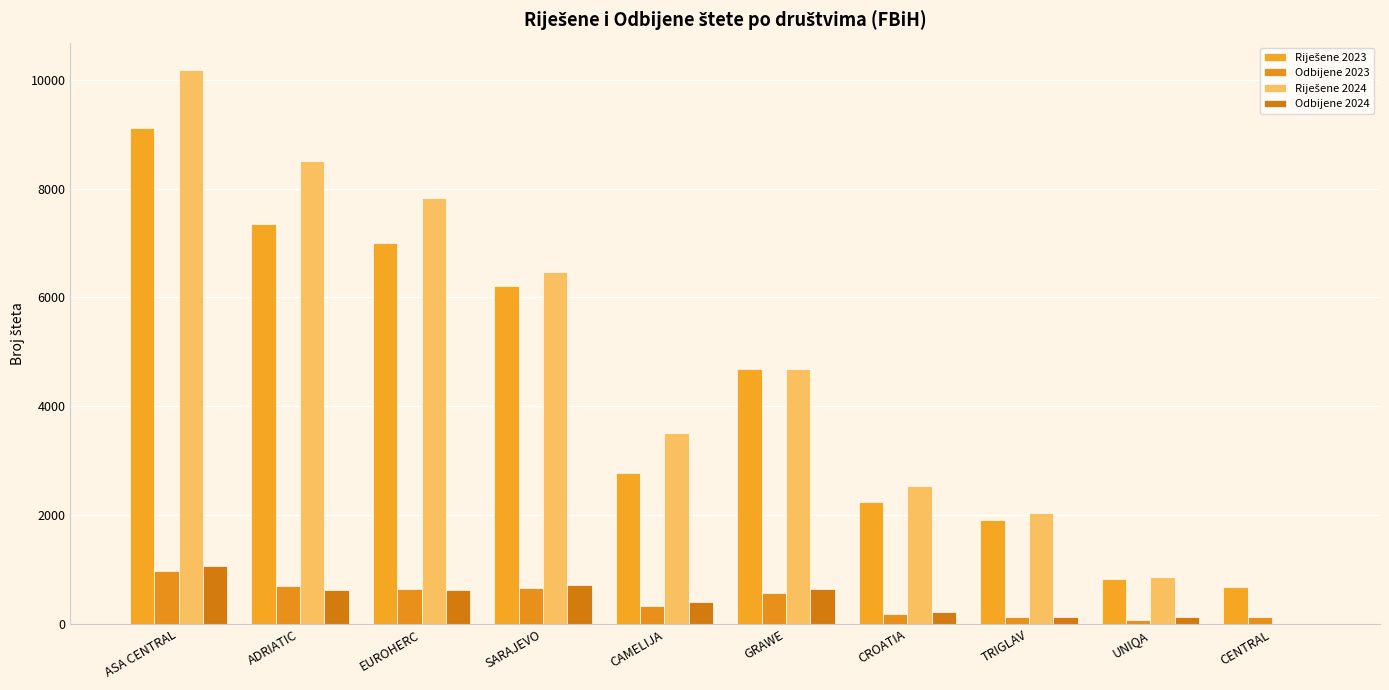

Which category has the highest value in the Odbijene 2023 series?

ASA CENTRAL